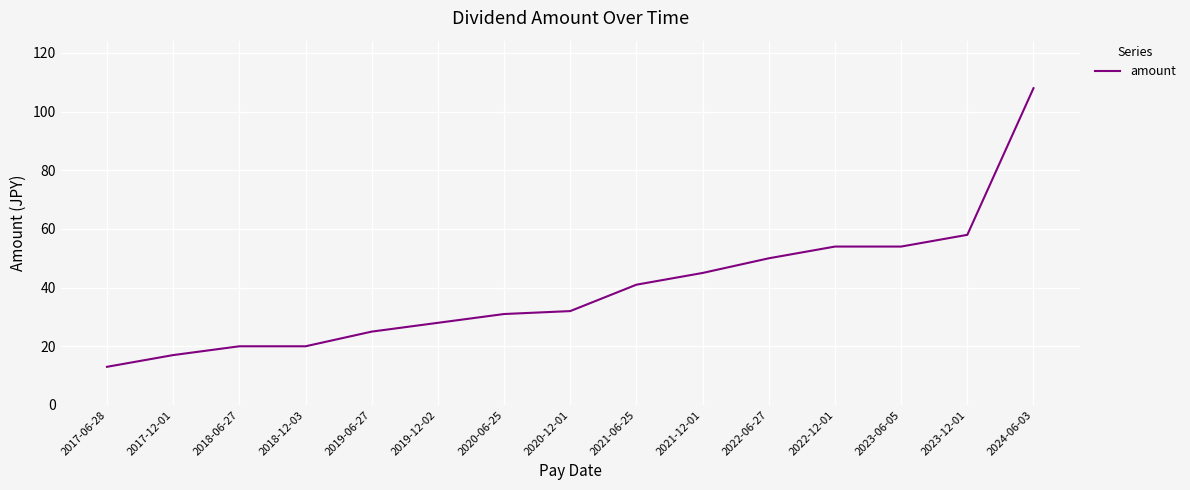

What is the difference between the values at 2023-12-01 and 2024-06-03?

50